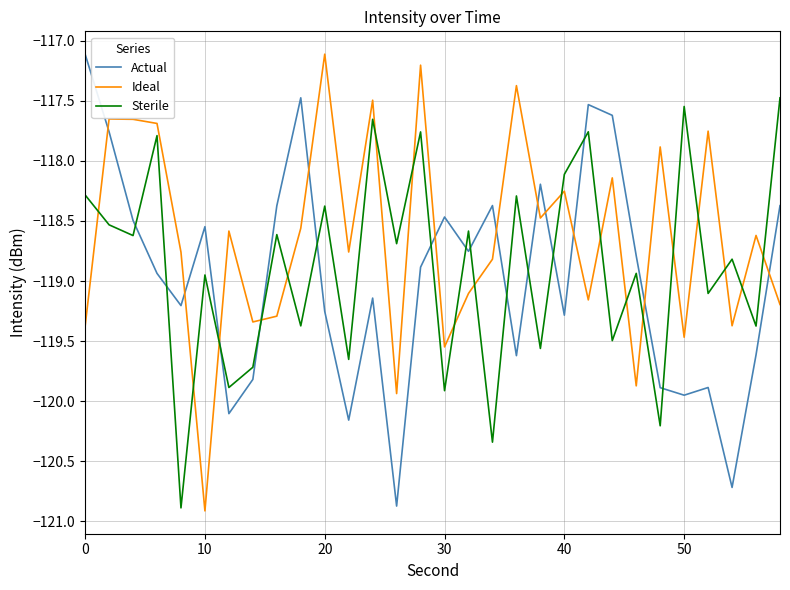

How many lines are shown in the chart?

3